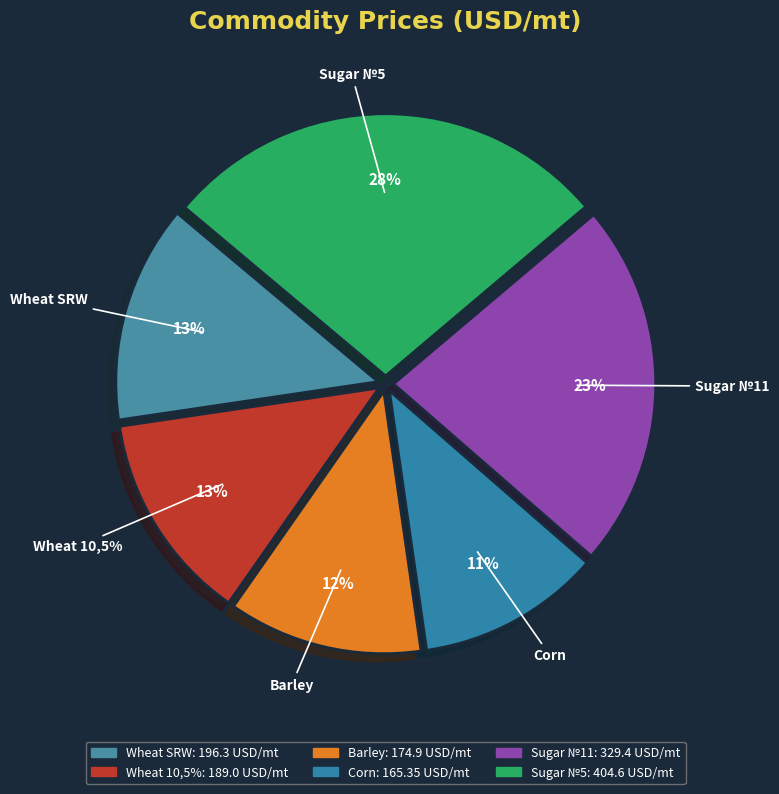

What is the smallest slice in the pie chart?

Corn